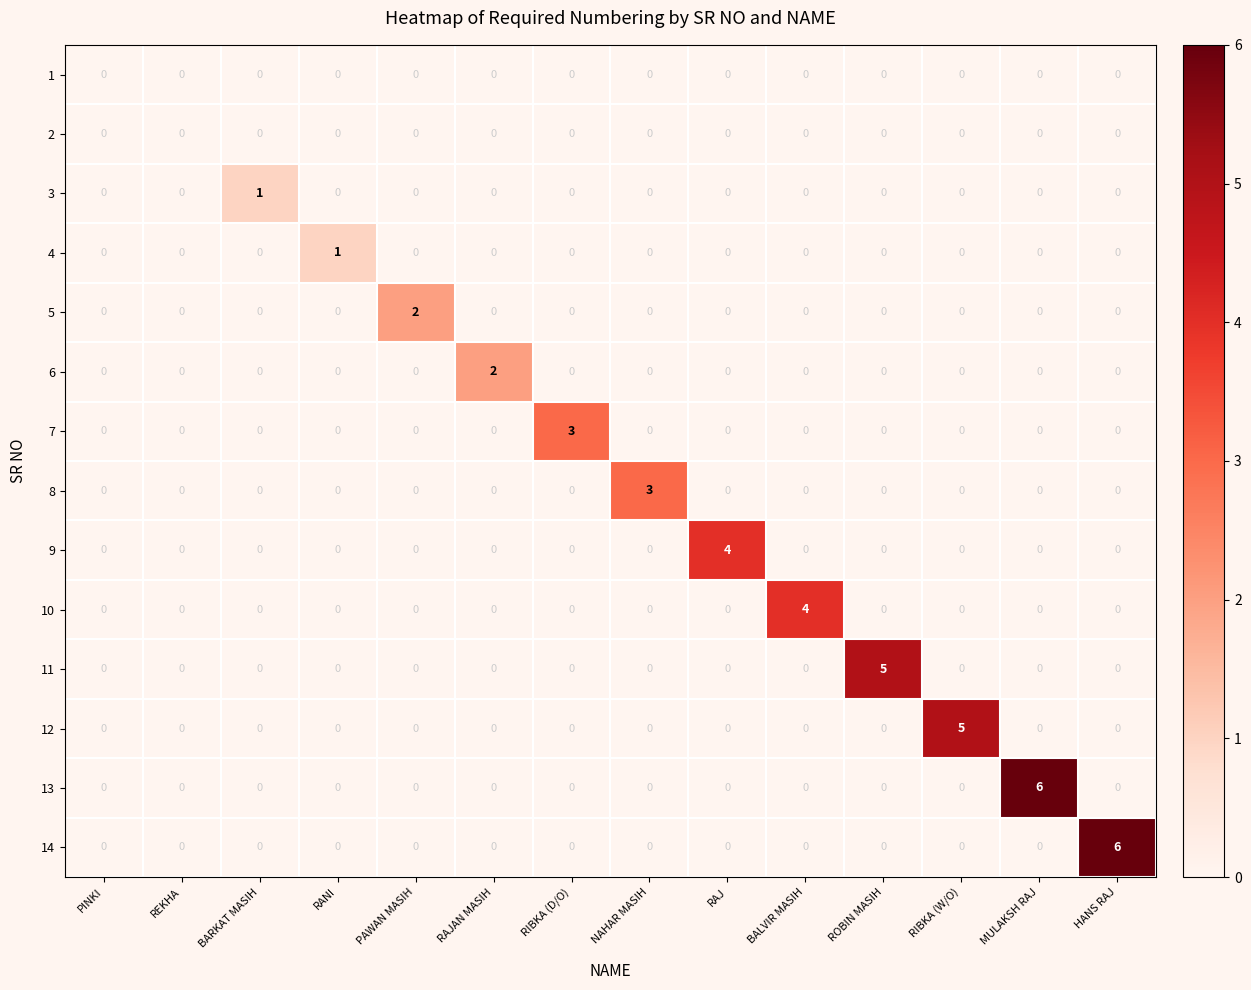

The 14 series shows -3 at REKHA. True or false?

False